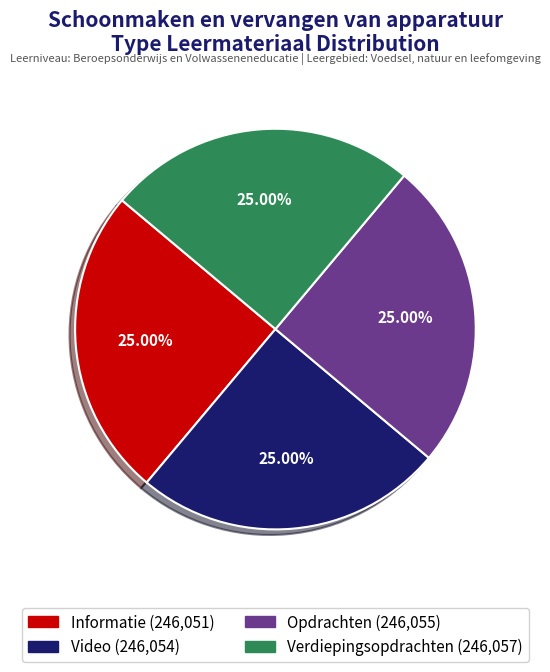

Approximately how many times larger is the value at Informatie compared to Verdiepingsopdrachten?

1.0